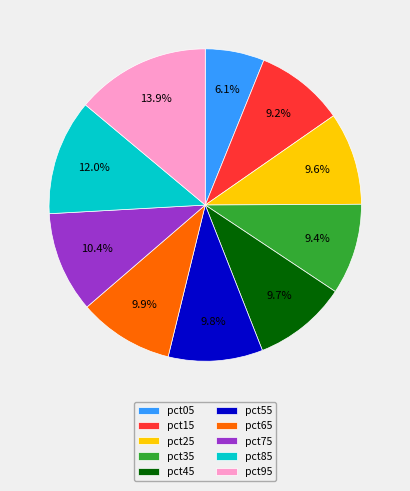

Which slice is the largest?

pct95